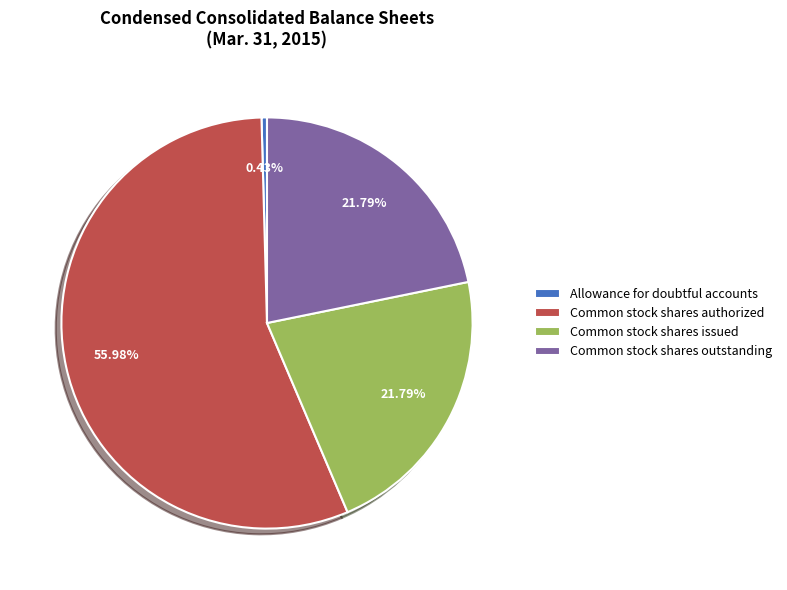

Which category accounts for the majority?

Common stock shares authorized